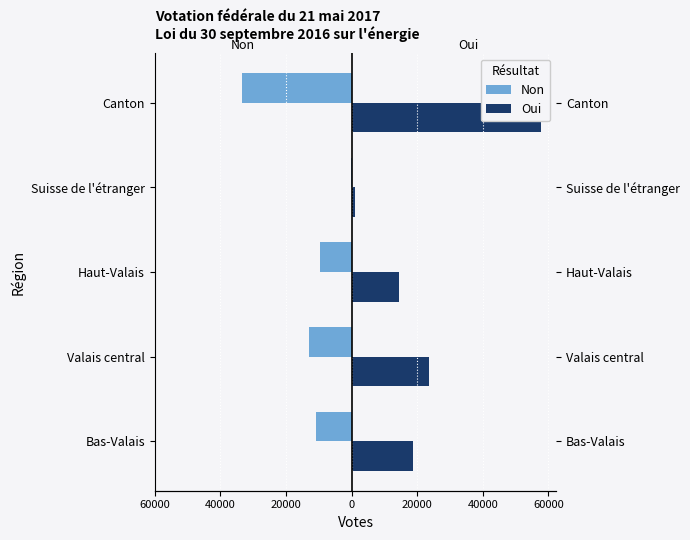

What is the approximate value of Non at Suisse de l'étranger, to the nearest 50?

-250